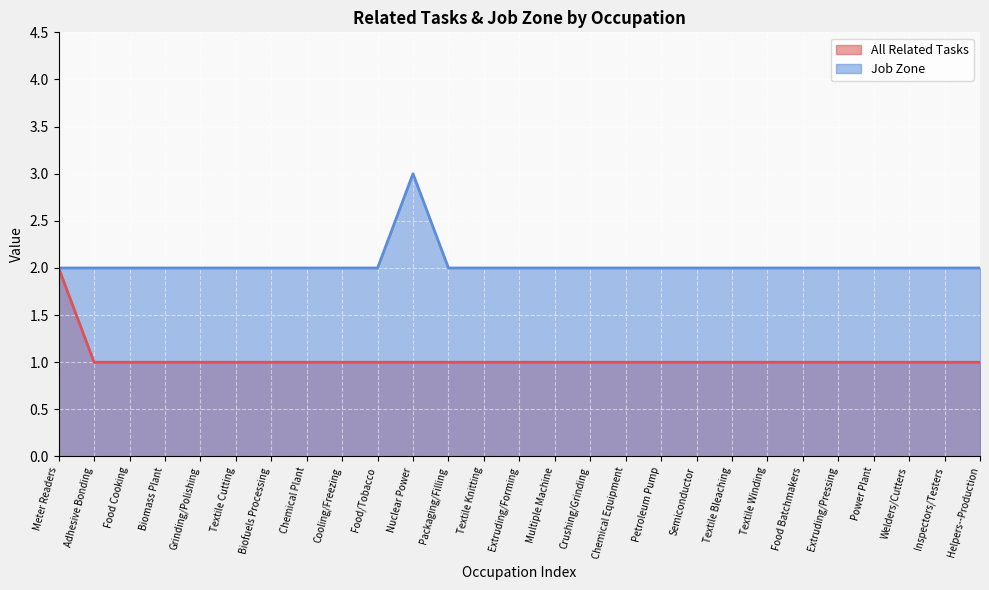

What is the label of the 7th point from the right?

Textile Winding